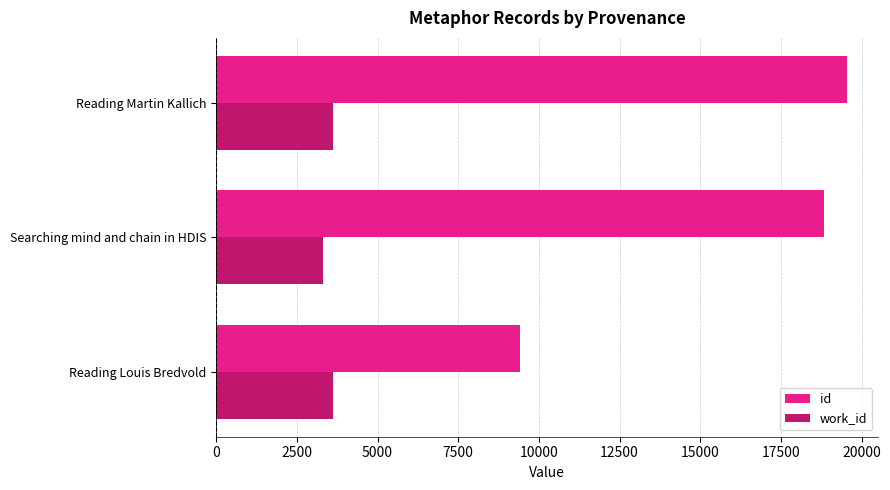

Rank the series at Reading Martin Kallich from lowest to highest value.

work_id, id